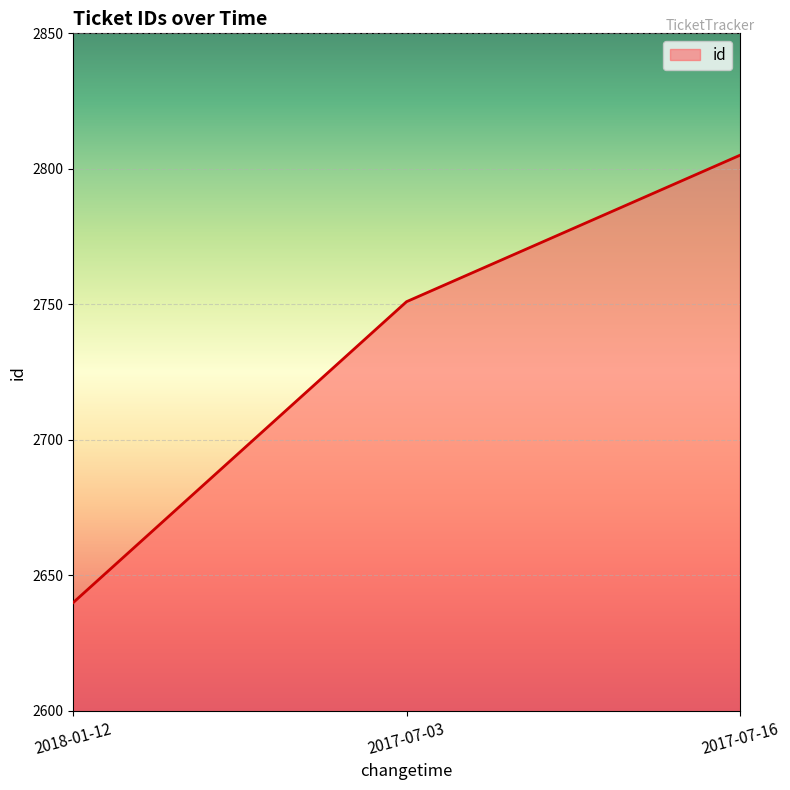

Is it true that the value at 2017-07-16 is 1898?

False